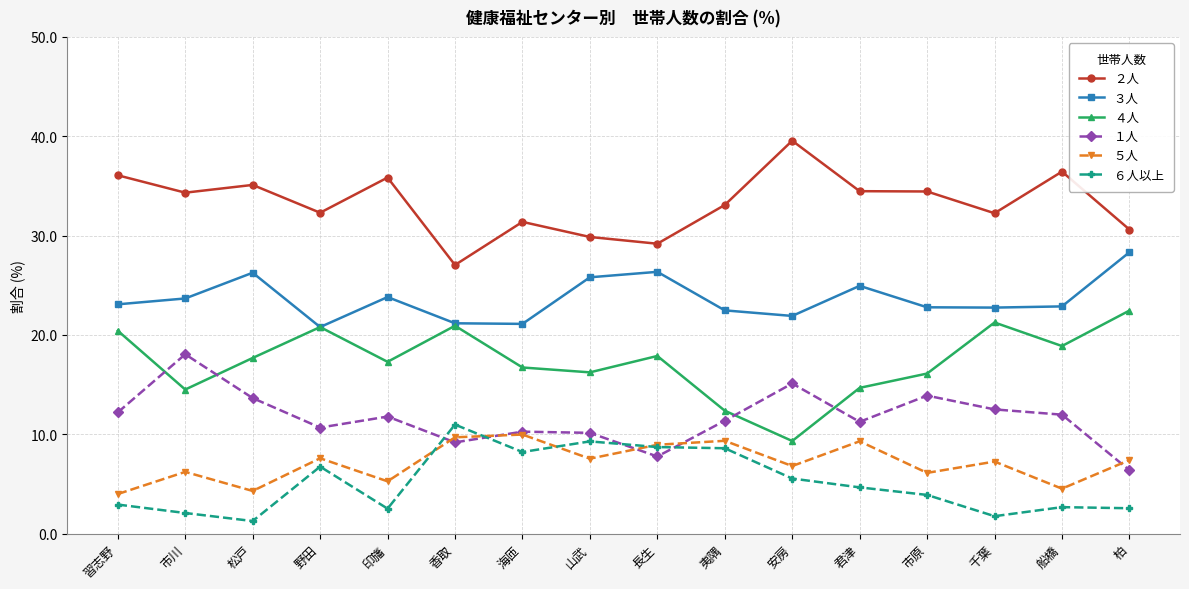

At 松戸, list the series in order from smallest to largest.

６人以上, ５人, １人, ４人, ３人, ２人